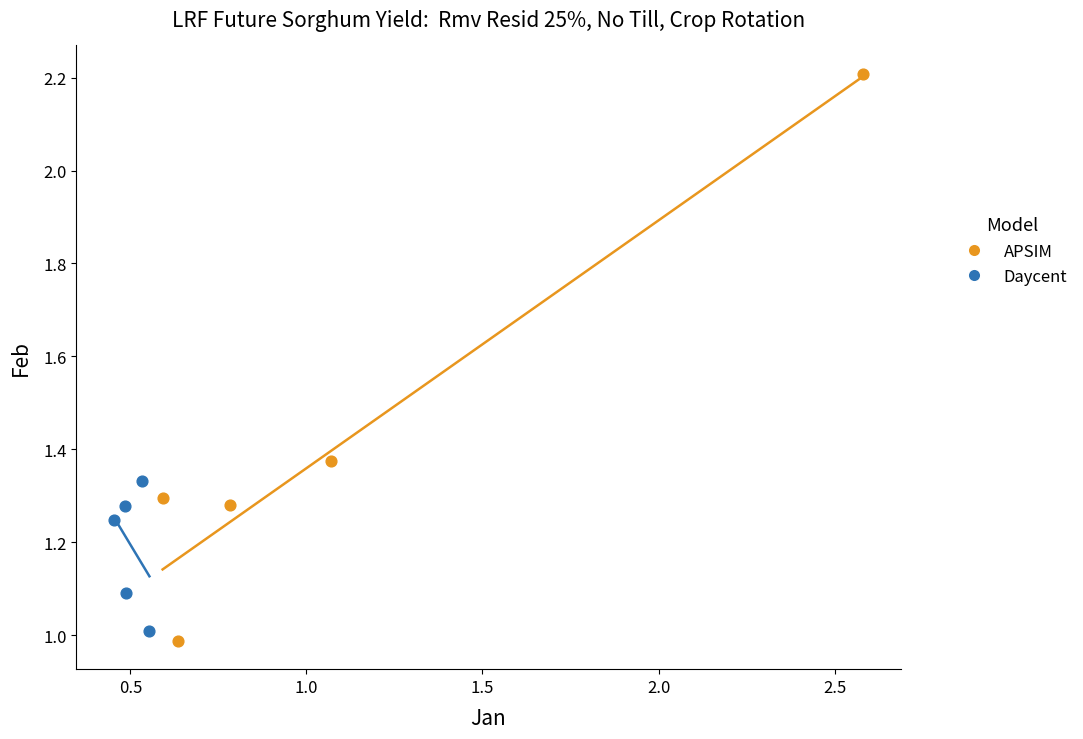

What are all the series names shown in the legend?

APSIM, Daycent